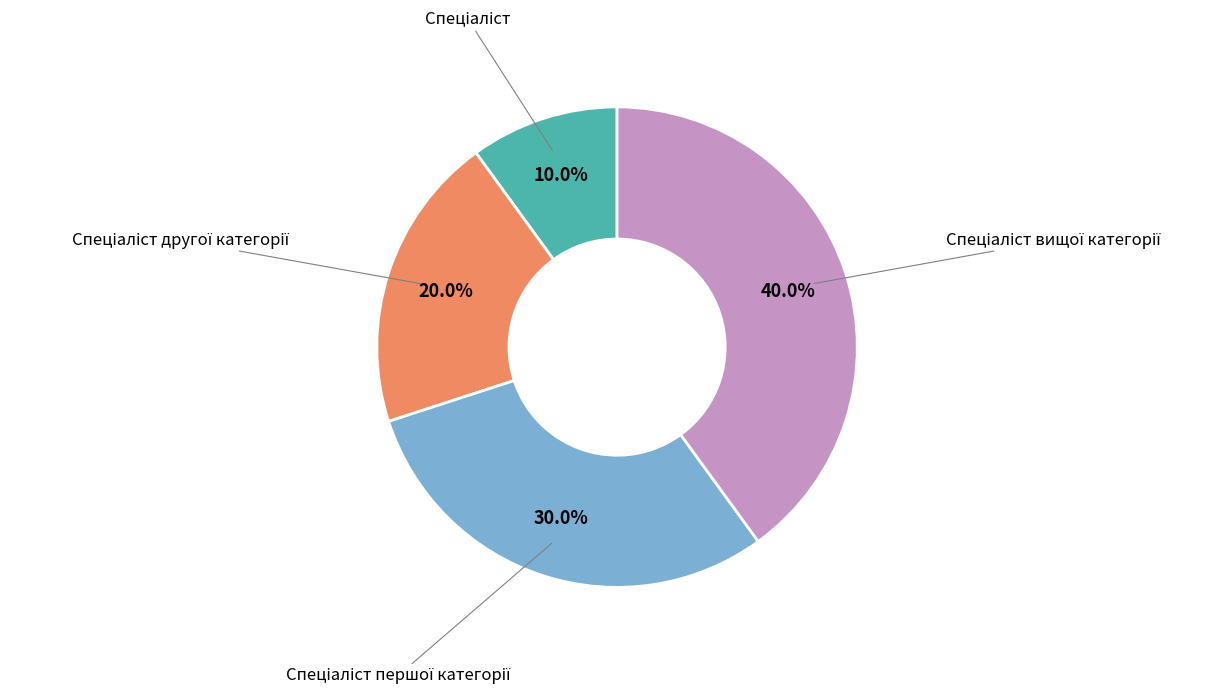

Is there a majority slice in this chart?

No